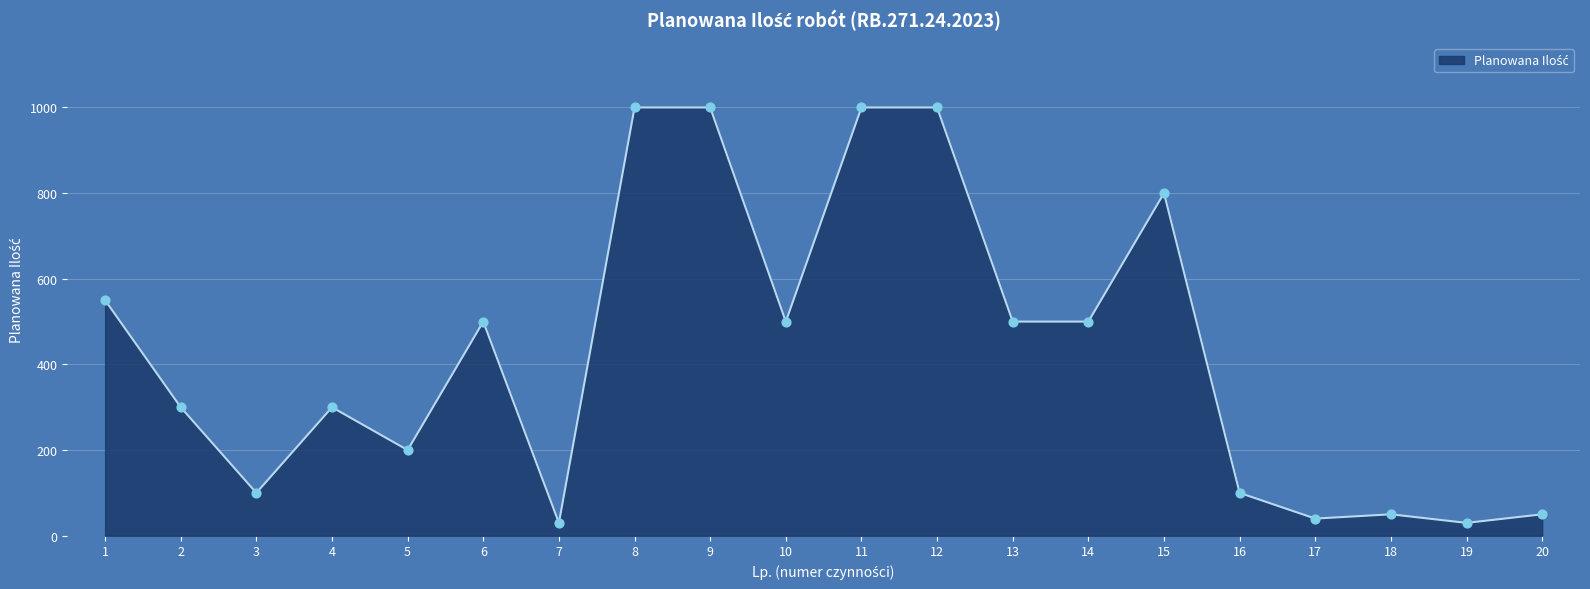

What is the ratio of the value at 16 to the value at 10?

0.2